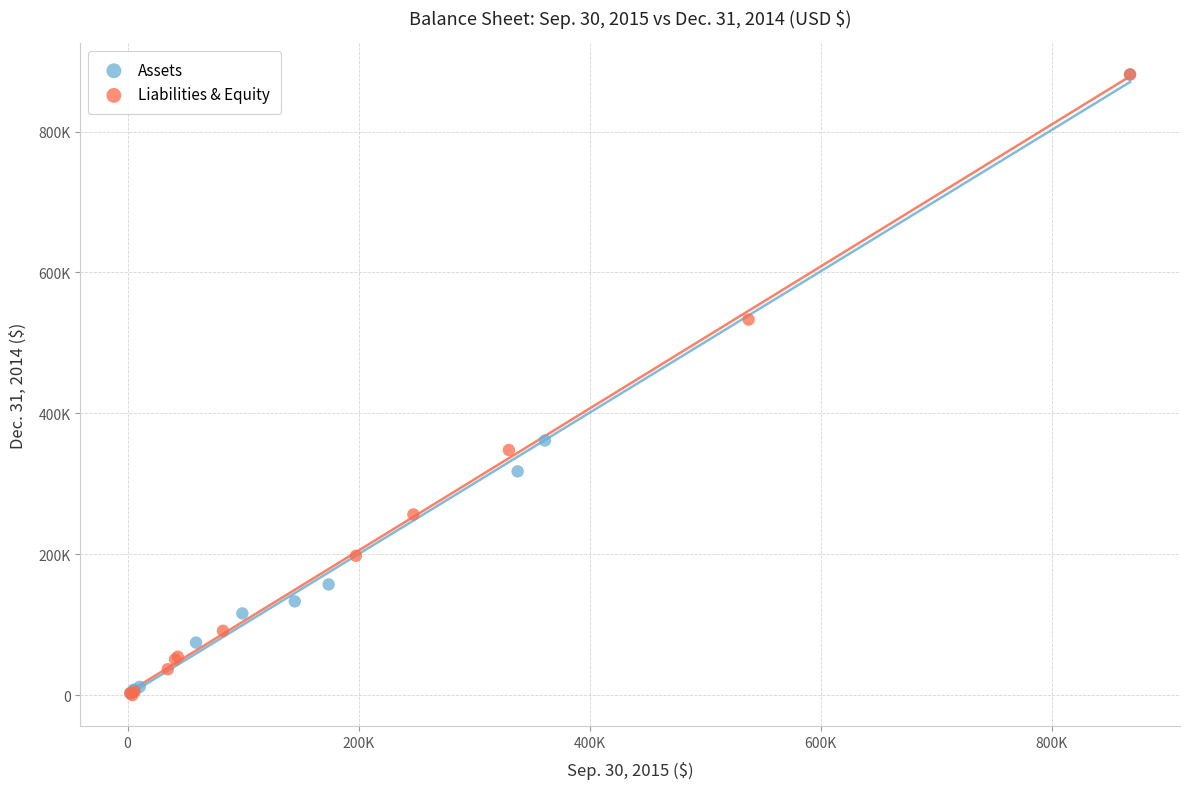

What are all the series names shown in the legend?

Assets, Liabilities & Equity